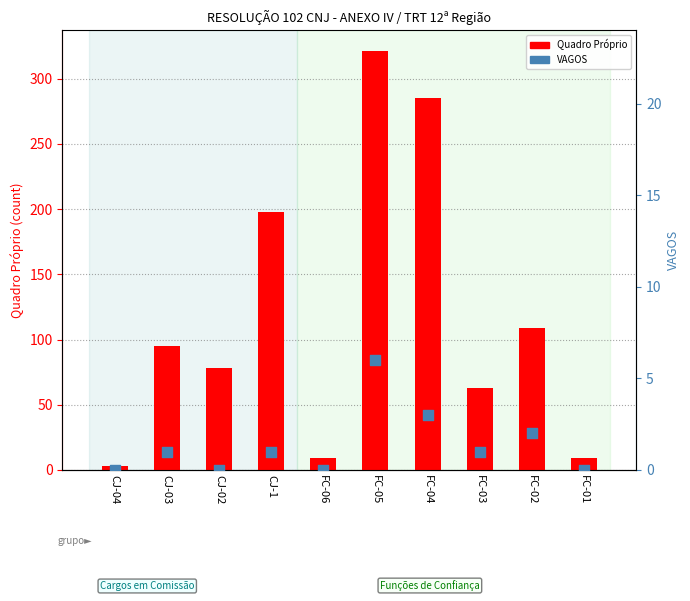

Is the value of VAGOS at FC-01 greater than the value of Quadro Próprio at FC-06?

No